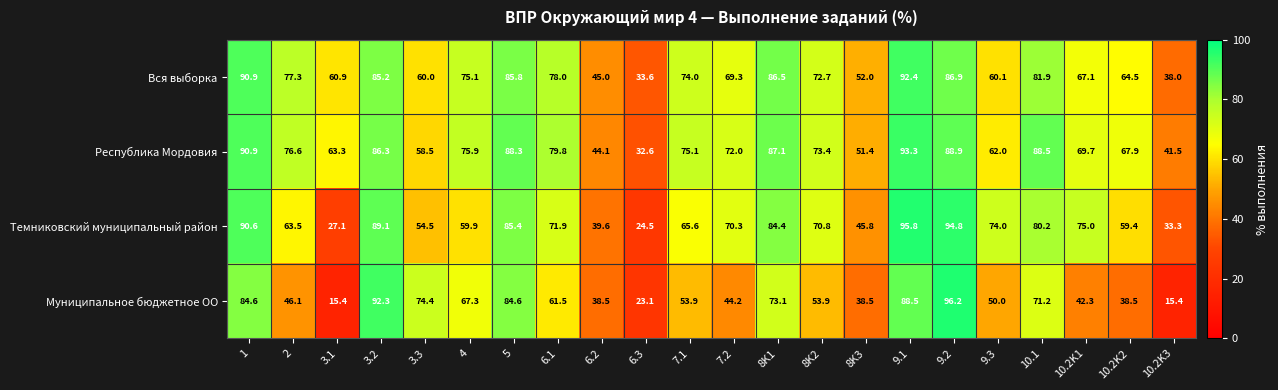

At 6.1, list the series in order from smallest to largest.

Муниципальное бюджетное ОО, Темниковский муниципальный район, Вся выборка, Республика Мордовия